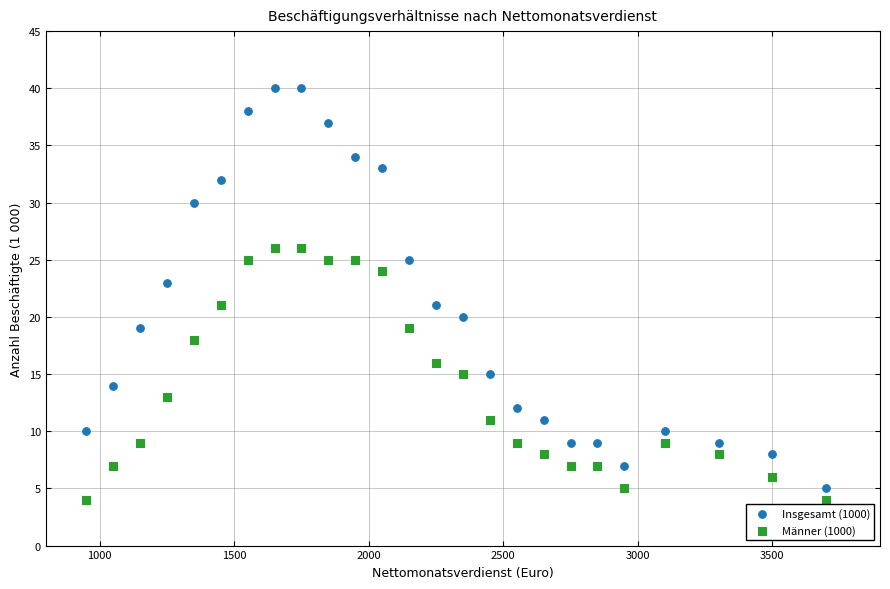

Which series contains the lowest Y value?

Männer (1000)